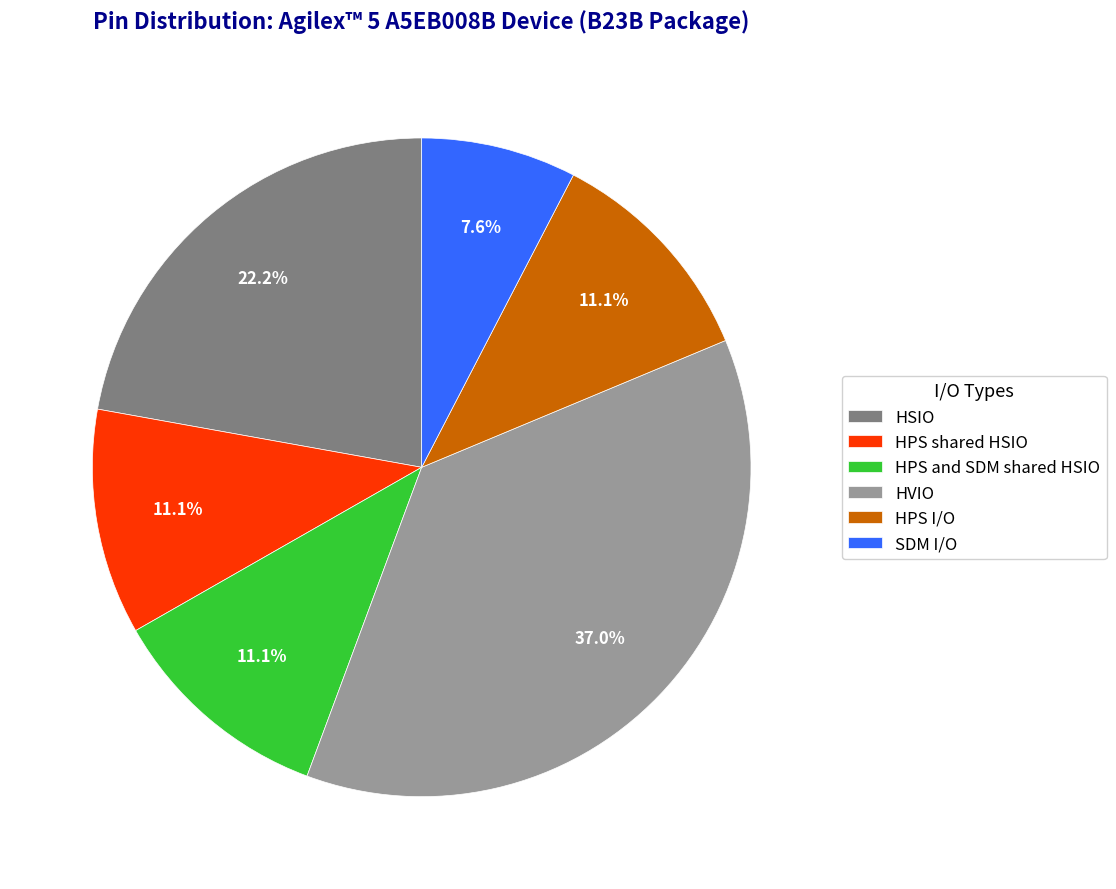

To the nearest percent, what is the combined percentage of HPS shared HSIO and SDM I/O?

19%